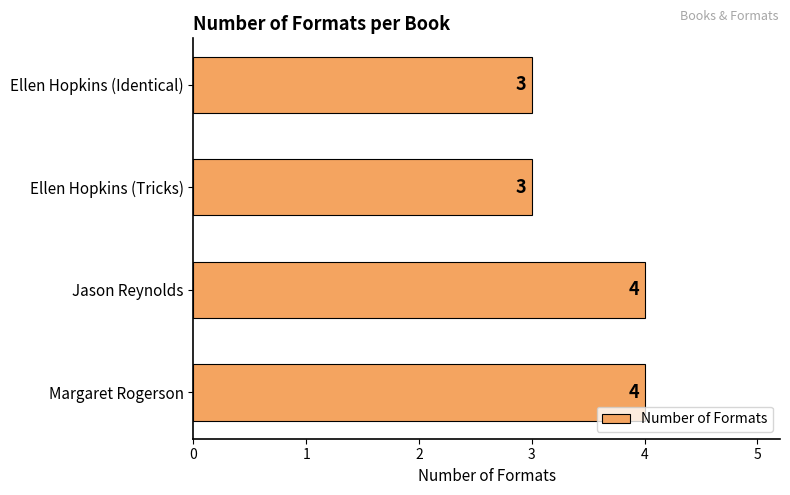

Reading bottom to top, list all the values displayed in this chart.

Margaret Rogerson=4	Jason Reynolds=4	Ellen Hopkins (Tricks)=3	Ellen Hopkins (Identical)=3